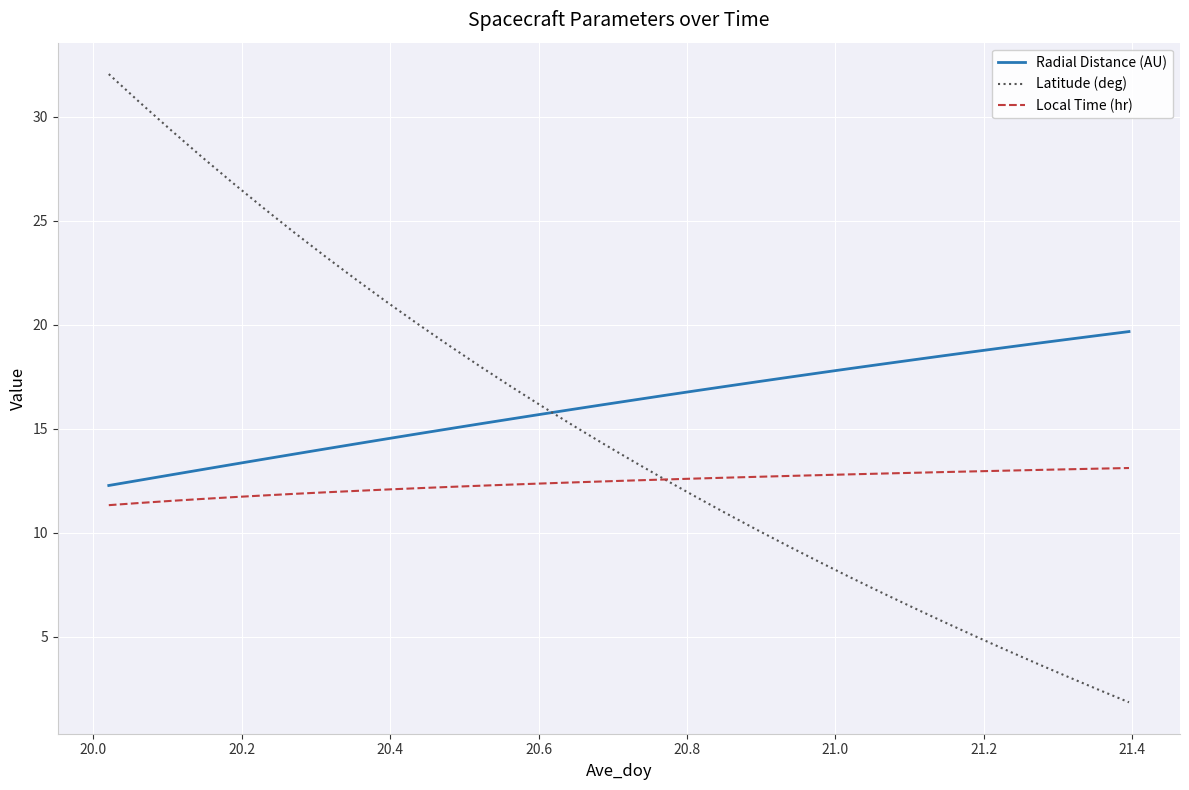

Rank the series by their average value, from lowest to highest.

Local Time (hr), Latitude (deg), Radial Distance (AU)